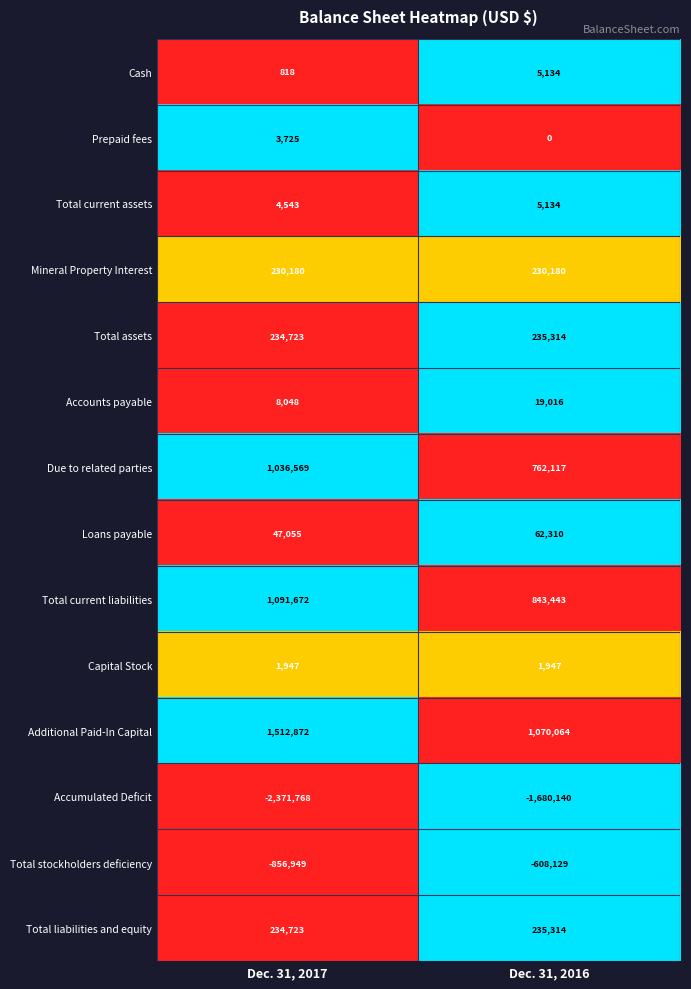

What is the total value across all series at Dec. 31, 2016?

1181704